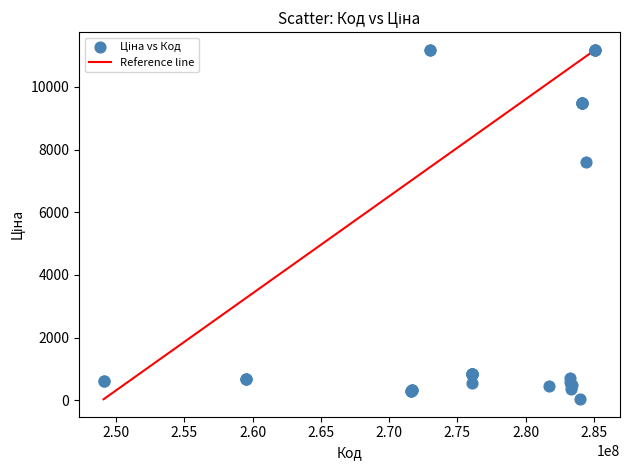

What Y value in the scatter plot is closest to 5610?

7596.5